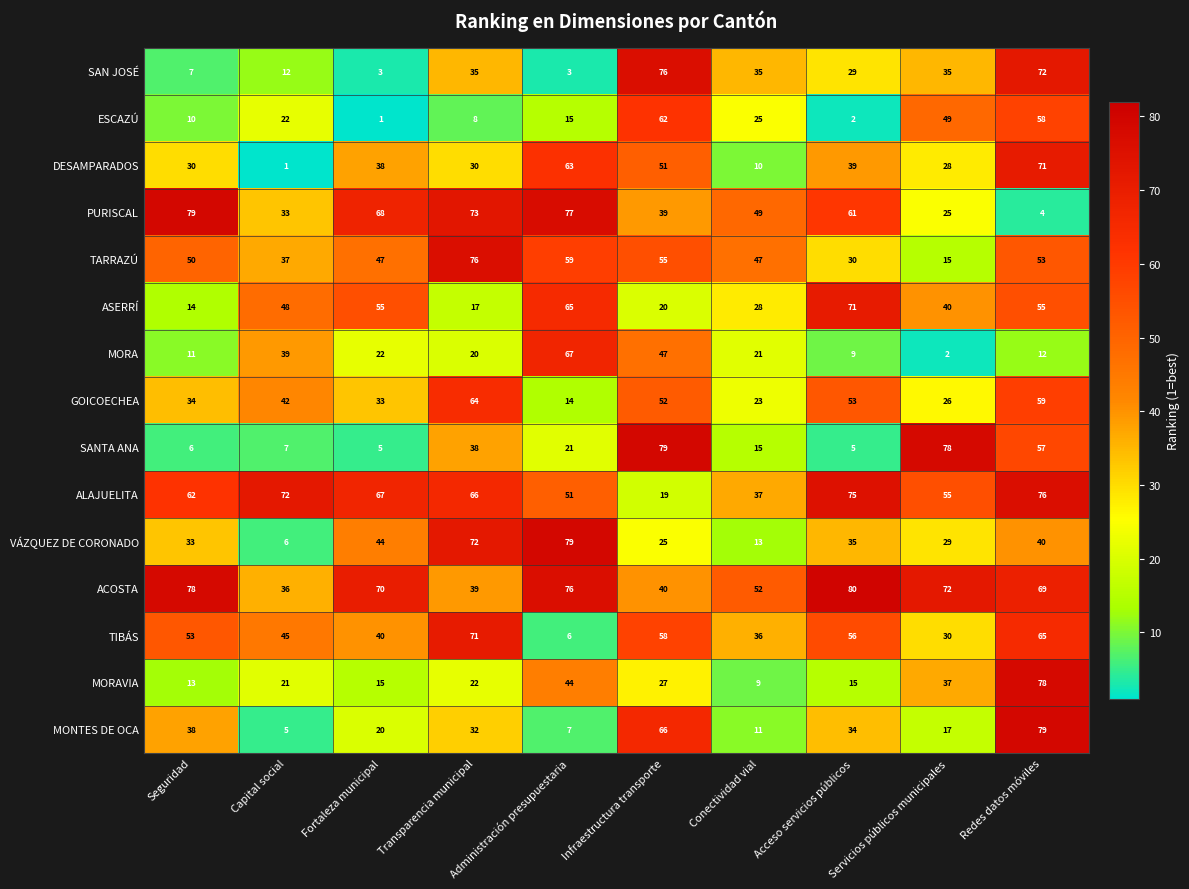

What is the total value across all series at Redes datos móviles?

848